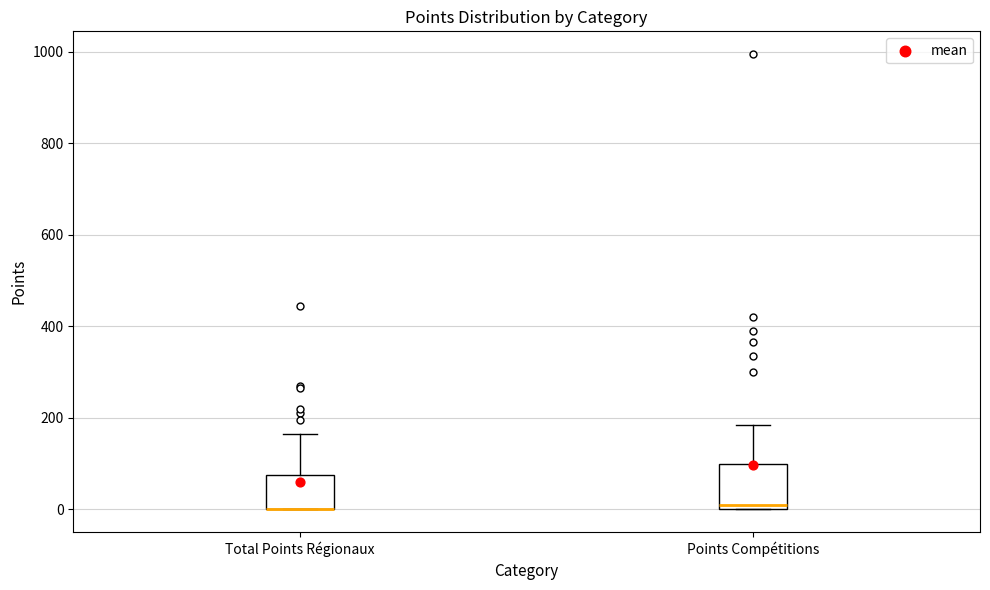

Reading left to right, transcribe this box plot: for each box, give where its median line is, the range the box spans, and where its two whiskers end, as read against the y-axis. The values are not printed on the chart, so give them approximately, as read against the axis.

Total Points Régionaux: median 0 (drawn on the box's lower edge), box 0 to 80, whiskers 0 to 160
Points Compétitions: median 20, box 0 to 100, whiskers 0 to 180